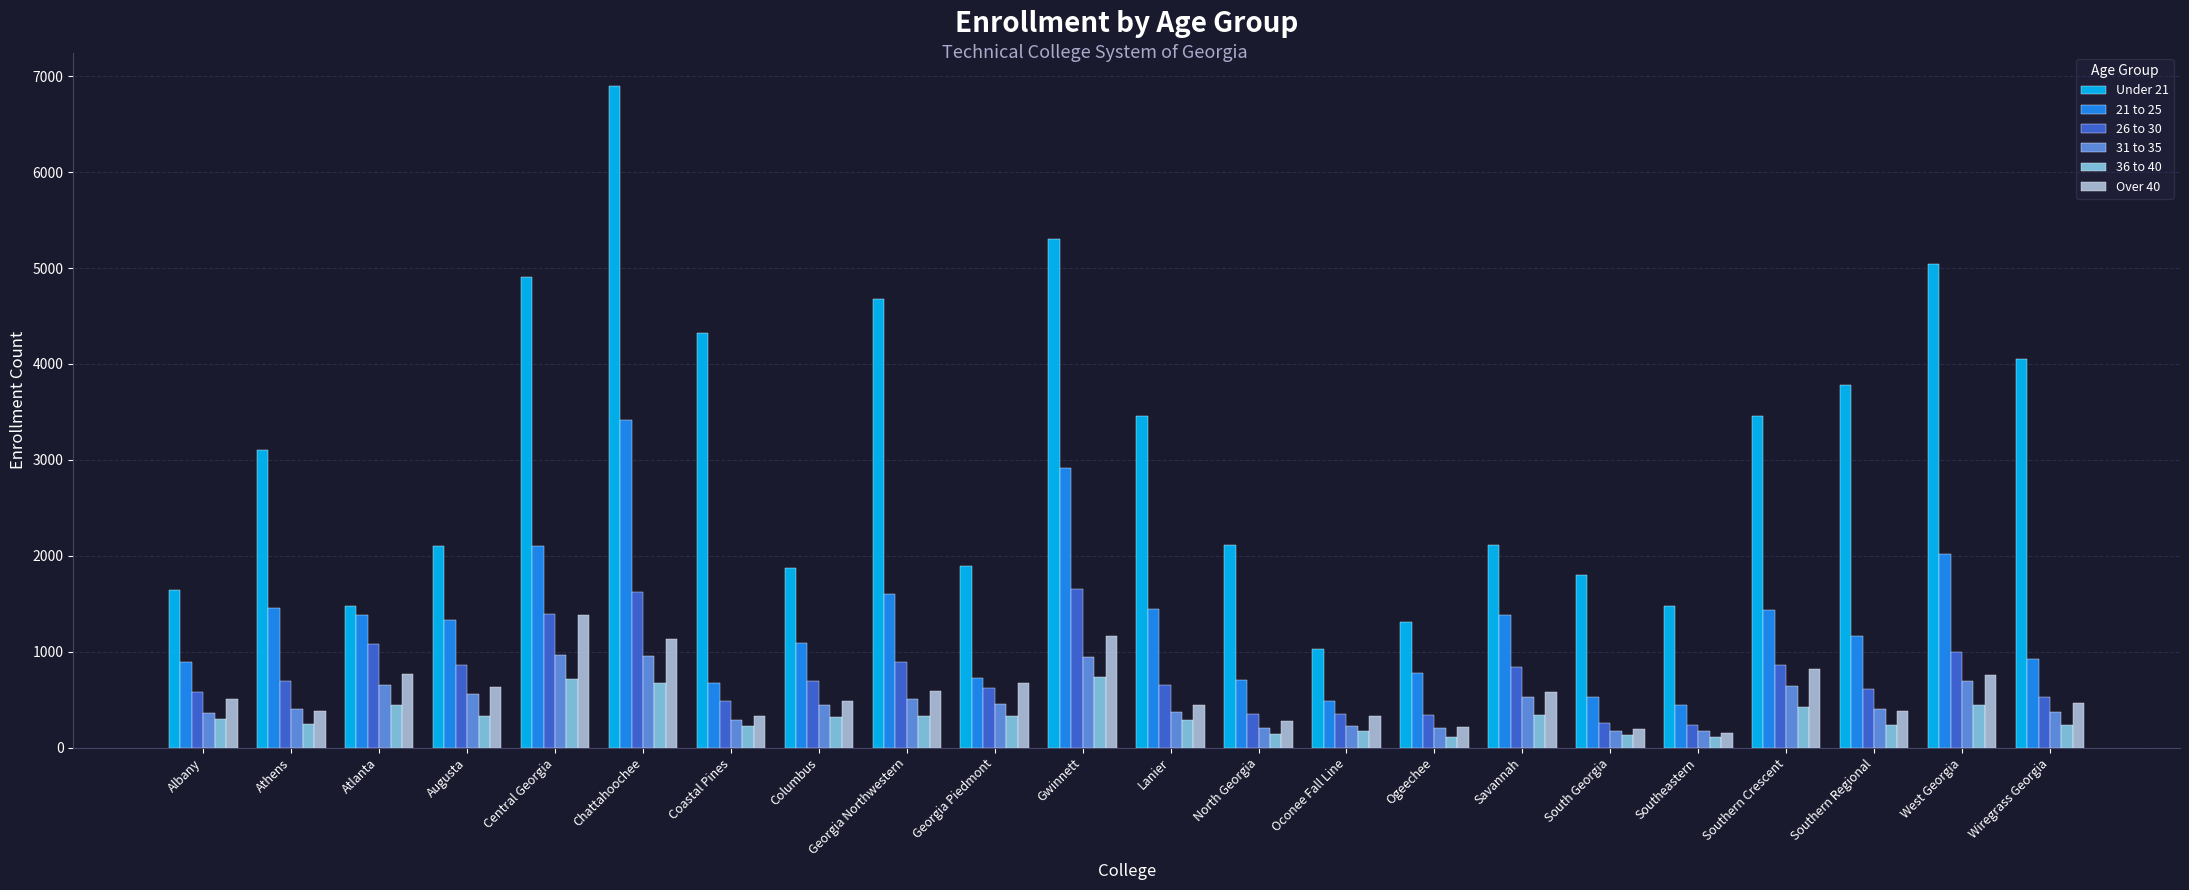

Is the value of Over 40 at Central Georgia greater than the value of 26 to 30 at Southern Crescent?

Yes